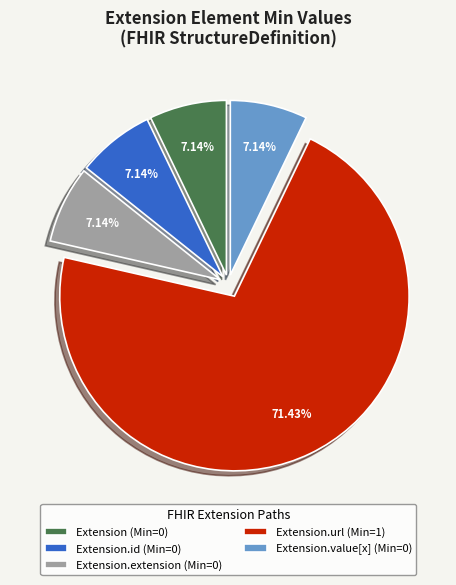

How many slices are in this pie chart?

5